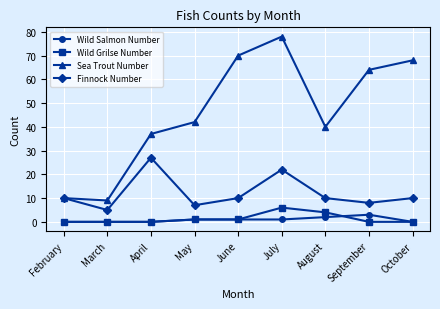

Is it true that Sea Trout Number equals 70 at June?

True